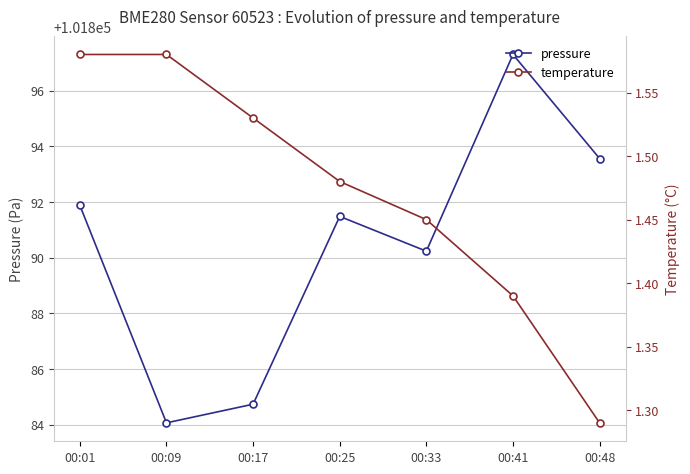

At which category does the chart reach its peak across all series?

00:41